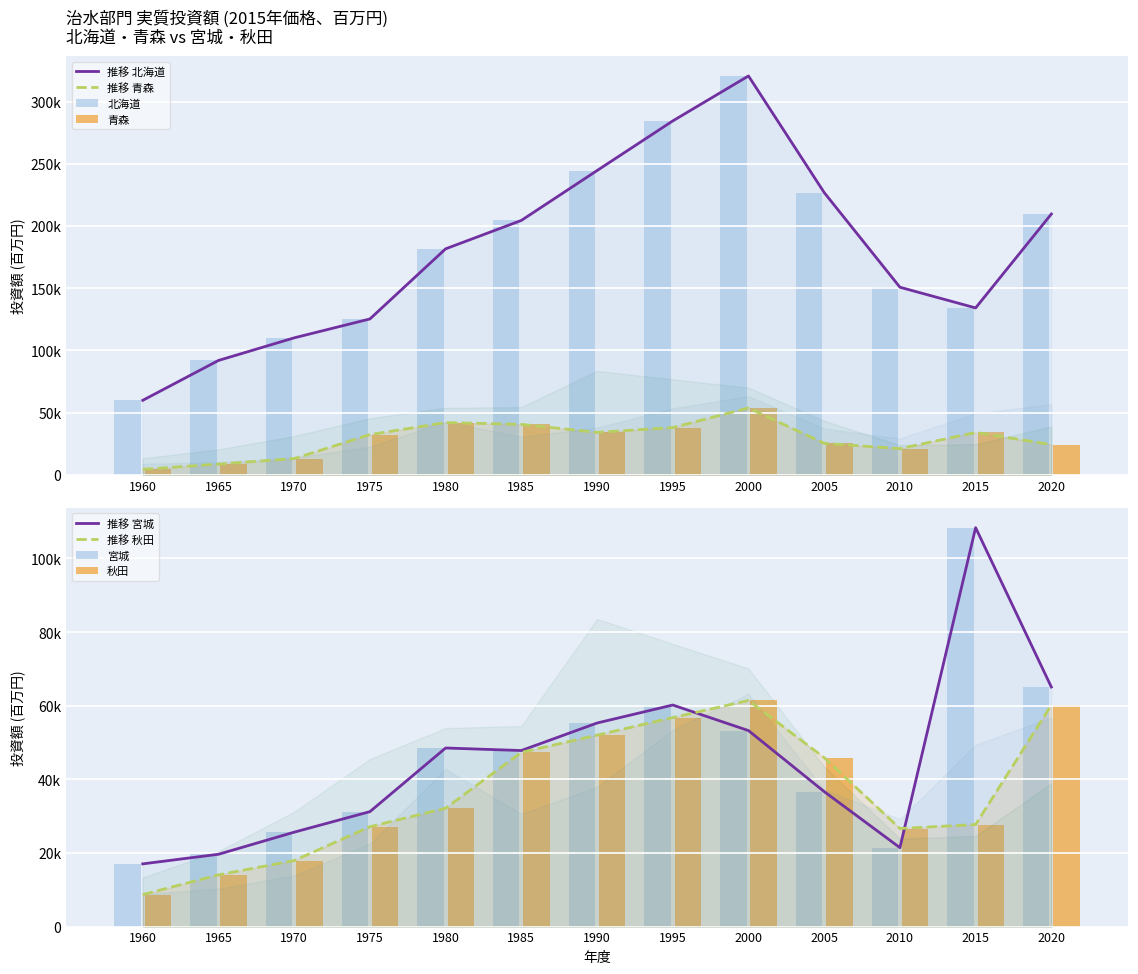

Where is 北海道 nearest to the value 190231?

1980